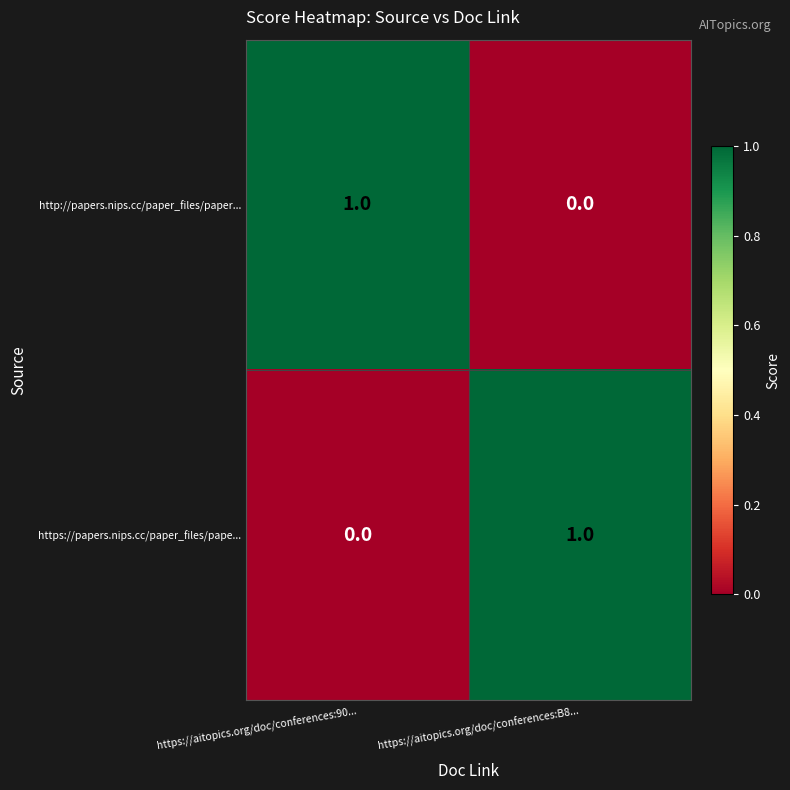

True or false: http://papers.nips.cc/paper_files/paper... has a value of -1 at https://aitopics.org/doc/conferences:B8....

False